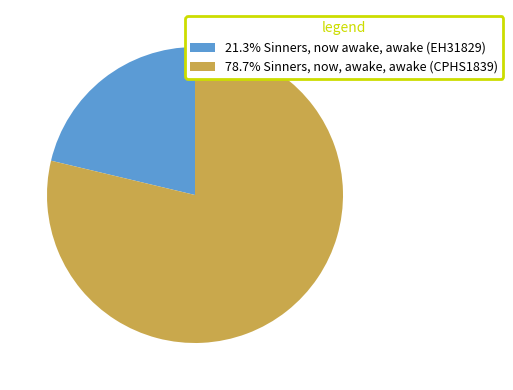

Approximately how many times larger is the value at 78.7% Sinners, now, awake, awake (CPHS1839) compared to 21.3% Sinners, now awake, awake (EH31829)?

3.7